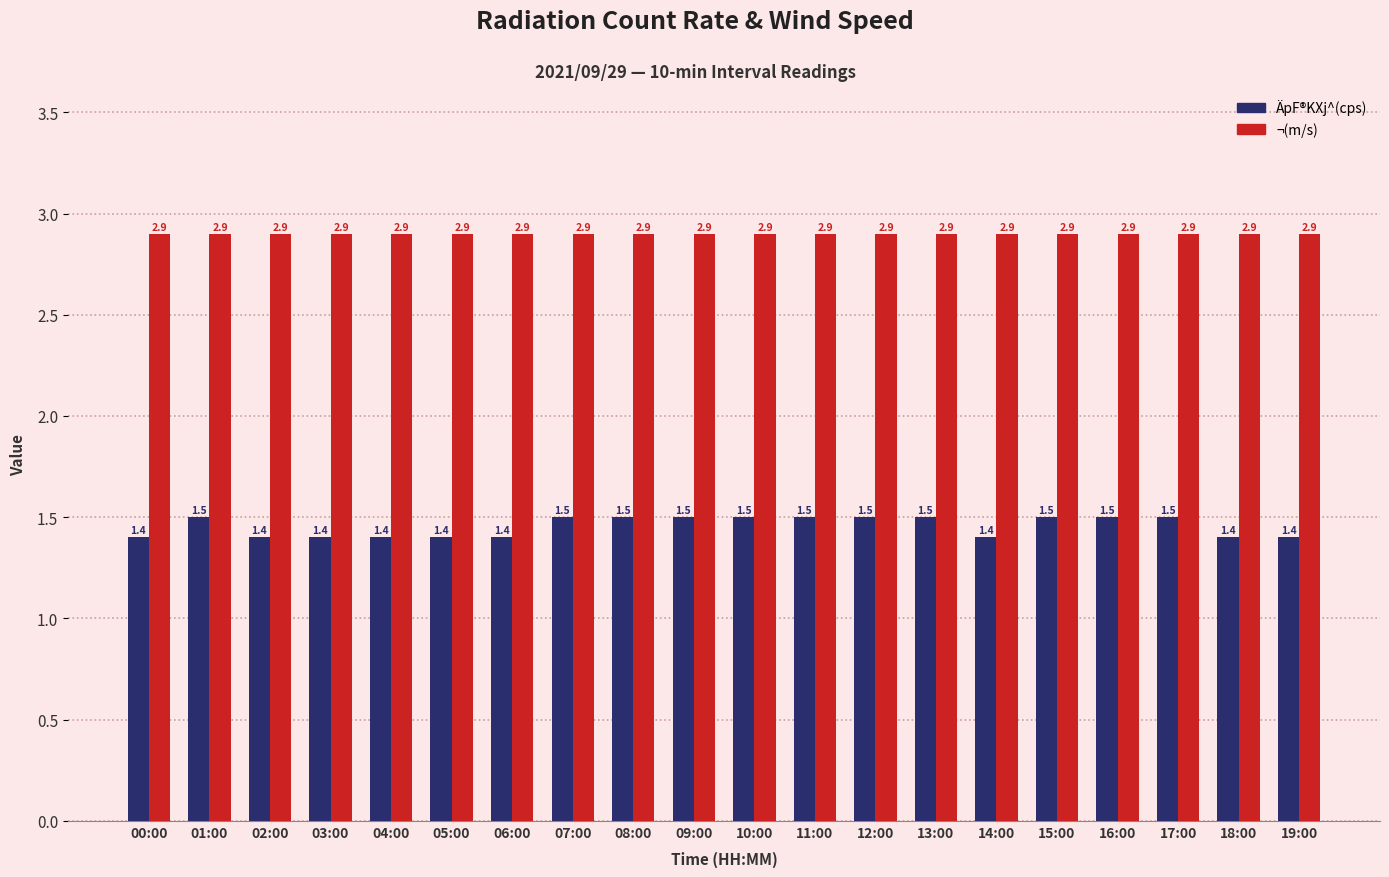

Which series has the largest range (max minus min)?

ÄpF®KXj^(cps)